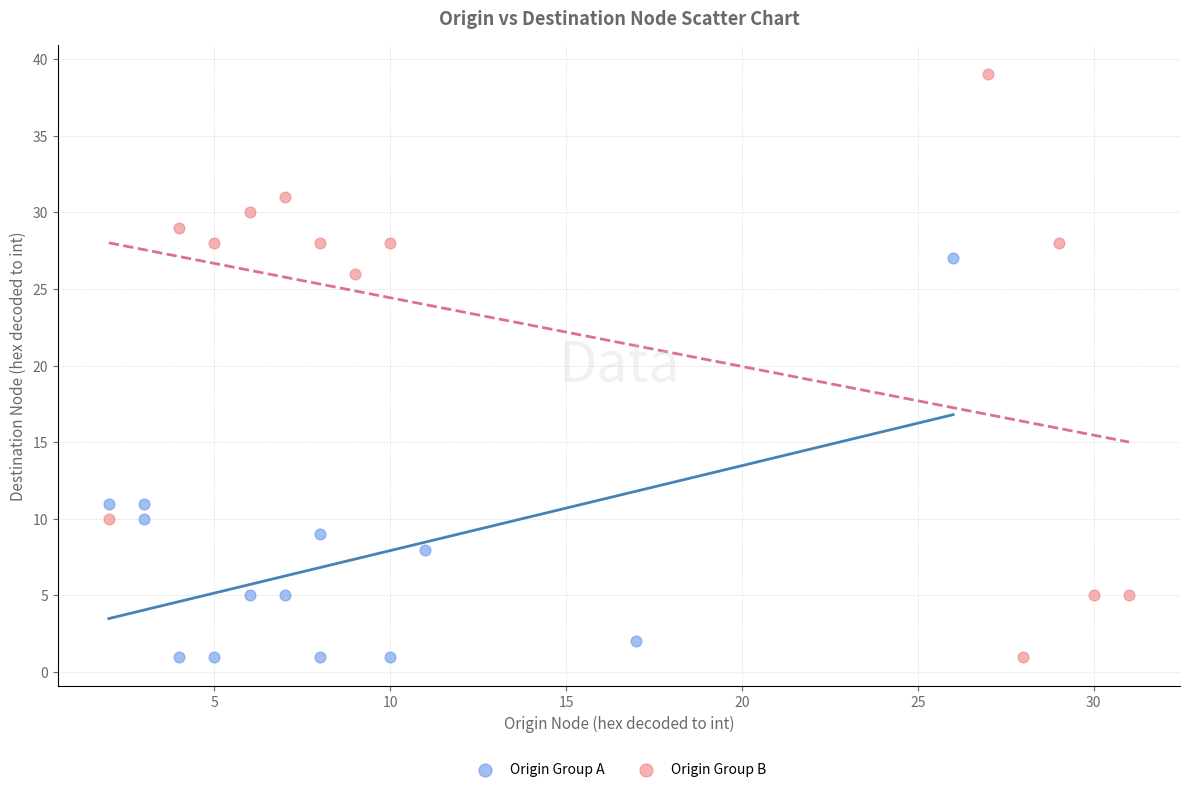

What are all the series names shown in the legend?

Origin Group A, Origin Group B